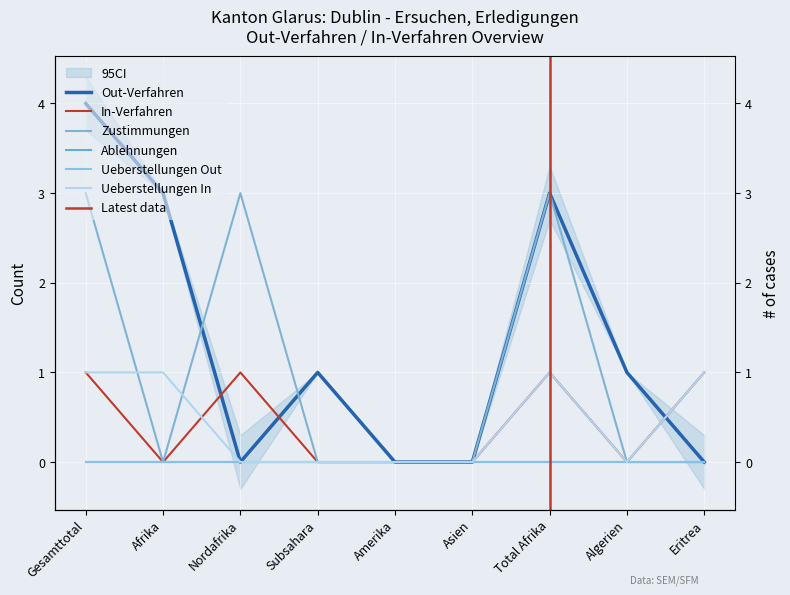

The value of Zustimmungen at Afrika is -1. True or false?

False